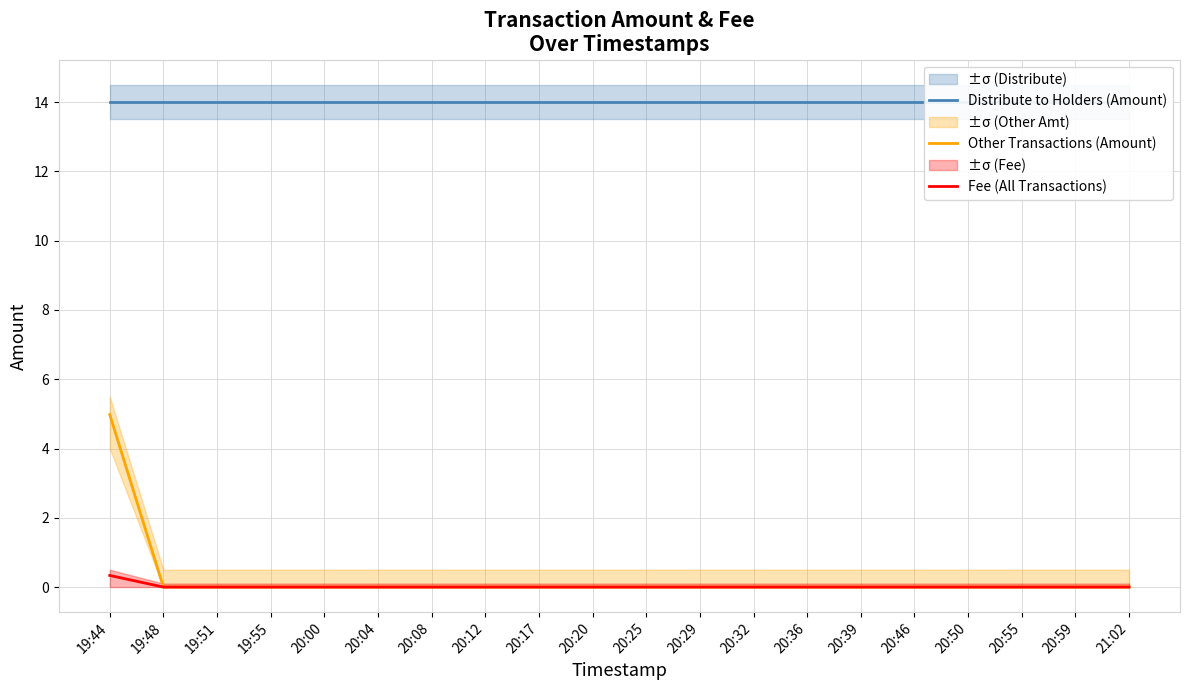

True or false: Distribute to Holders (Amount) and Other Transactions (Amount) cross at least once.

False